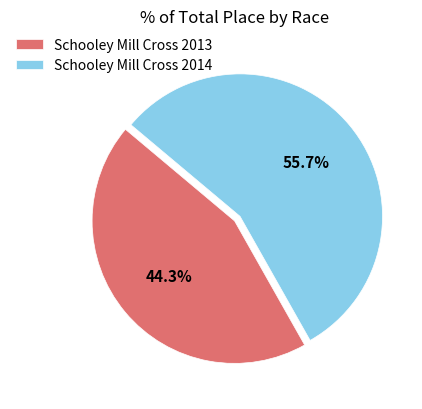

Rank the categories by value from highest to lowest.

Schooley Mill Cross 2014, Schooley Mill Cross 2013